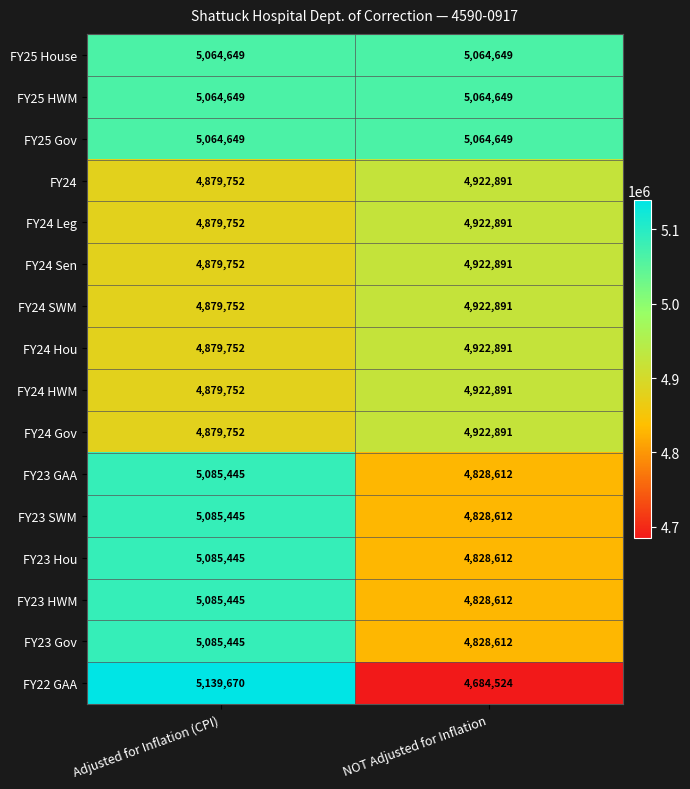

The FY25 House series shows 7594557 at Adjusted for Inflation (CPI). True or false?

False